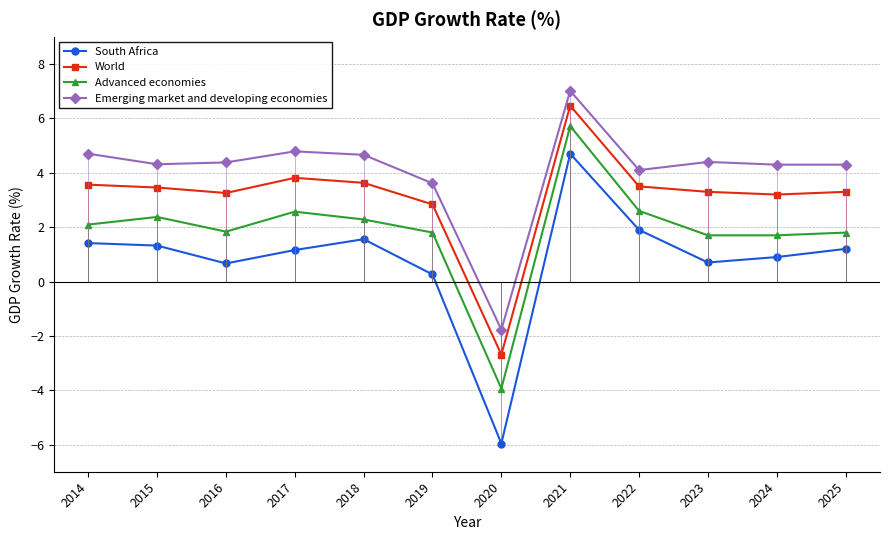

What are all the series names shown in the legend?

South Africa, World, Advanced economies, Emerging market and developing economies